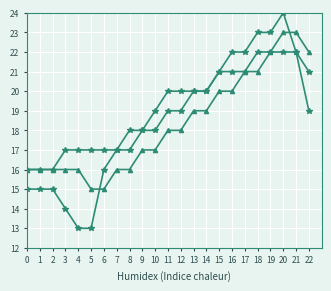

How many series are shown in this chart?

3